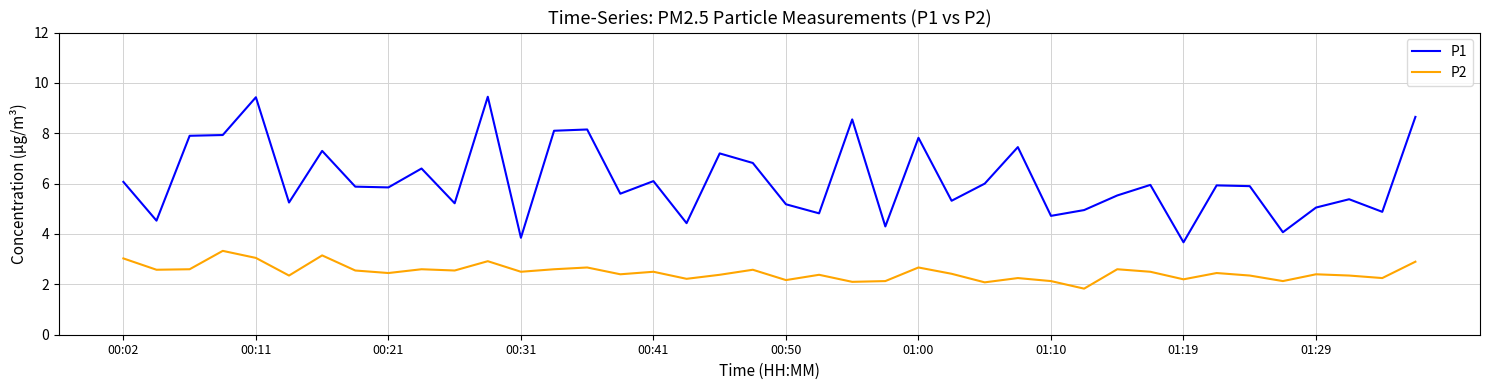

What is the difference between the maximum and minimum values in the P1 series?

5.8